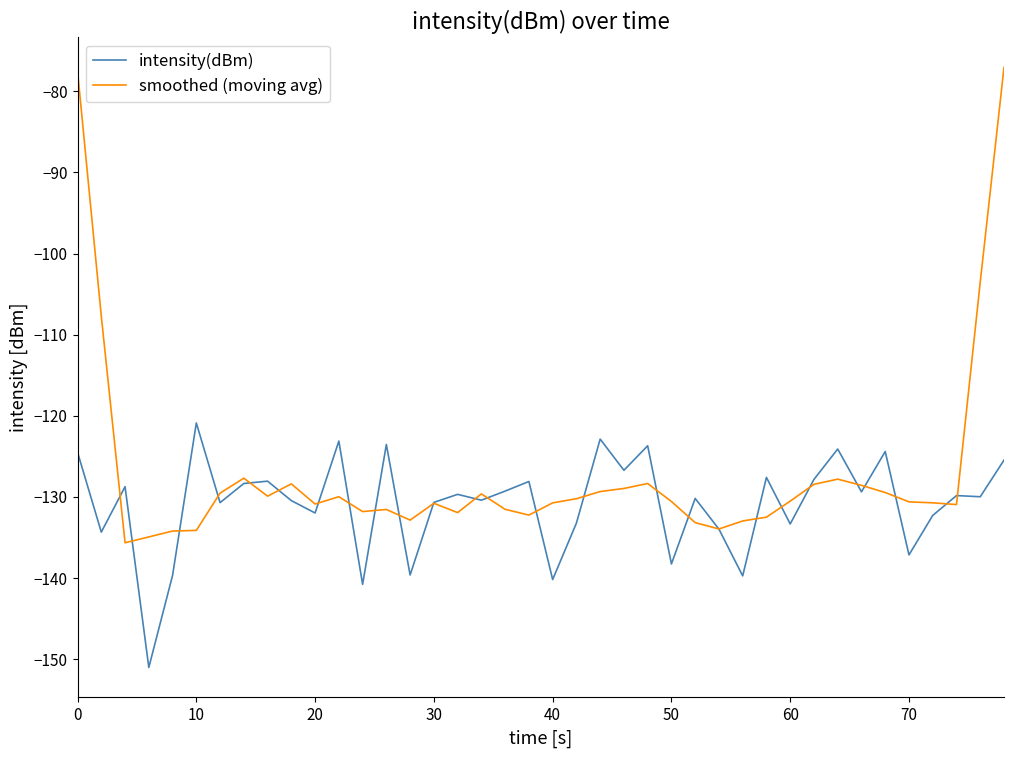

After their last crossing, which series has the higher values: intensity(dBm) or smoothed (moving avg)?

smoothed (moving avg)